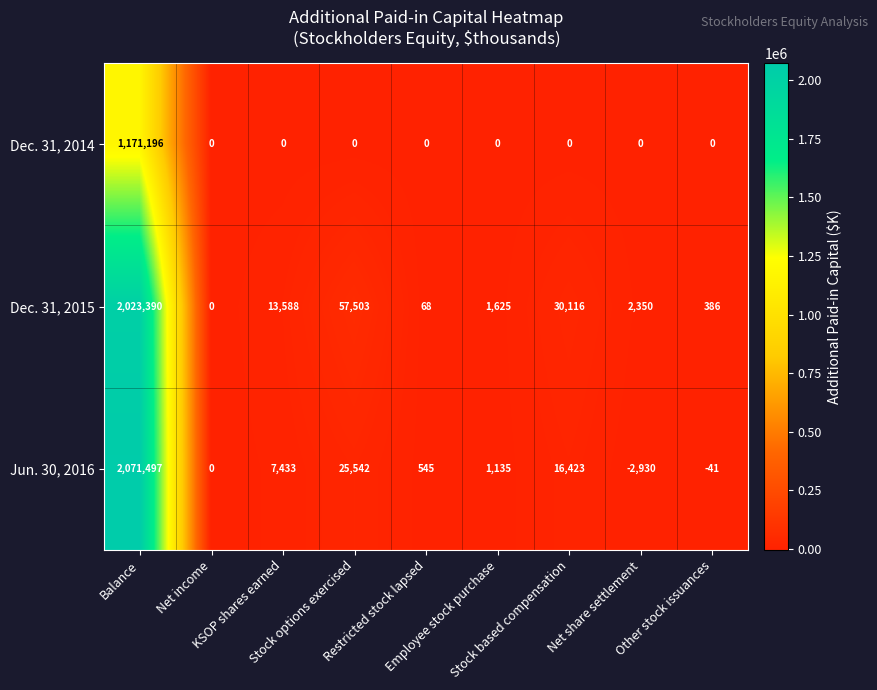

Which series has the largest total across all categories?

Dec. 31, 2015